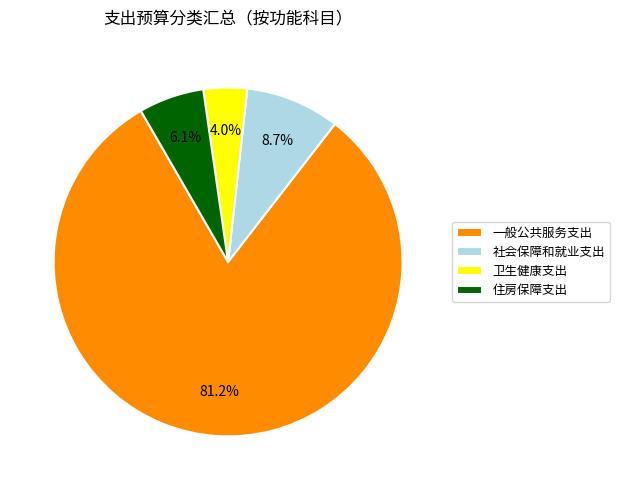

Is it true that 一般公共服务支出 is 92% of the pie?

False